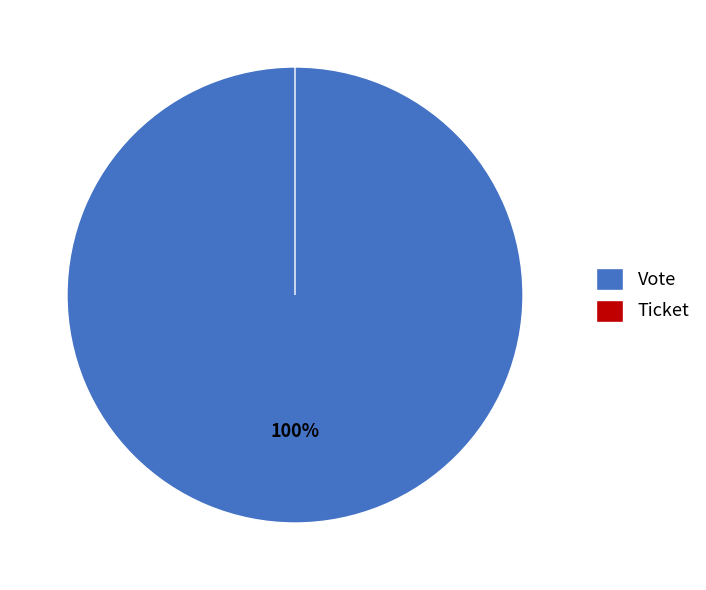

Combined, what portion of the pie is Vote and Ticket?

100.0%